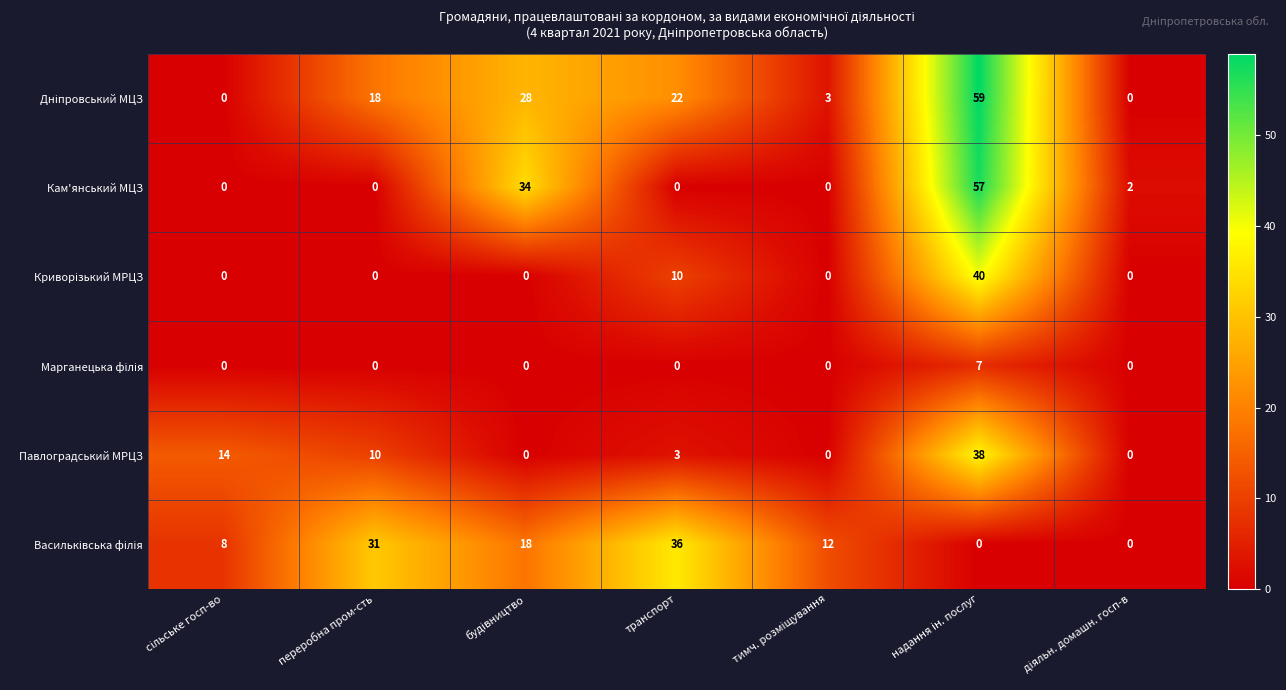

What is the average value of the Кам'янський МЦЗ series?

13